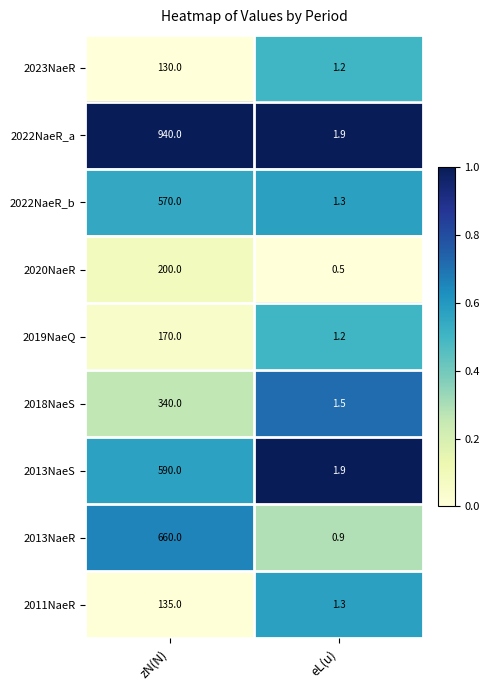

What is the sum of the 2022NaeR_b values at eL(u) and zN(N)?

571.3